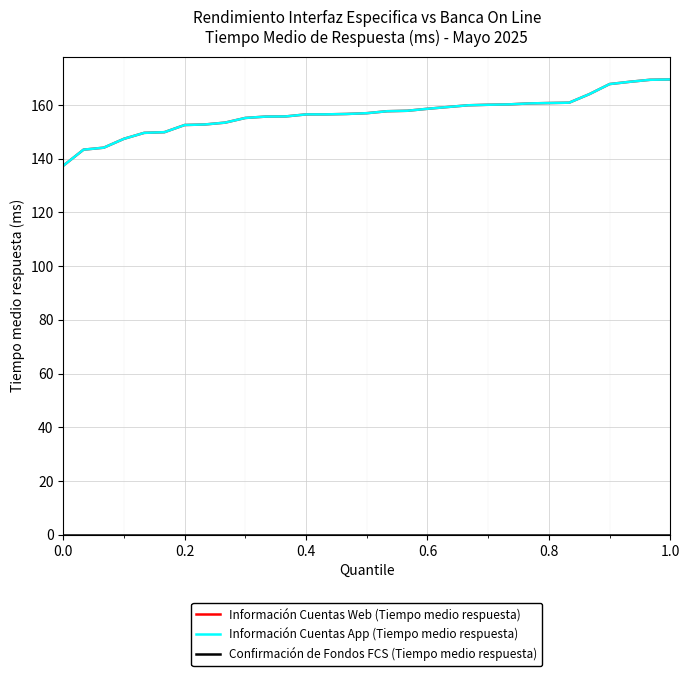

True or false: Información Cuentas App (Tiempo medio respuesta) and Confirmación de Fondos FCS (Tiempo medio respuesta) intersect in this chart.

False